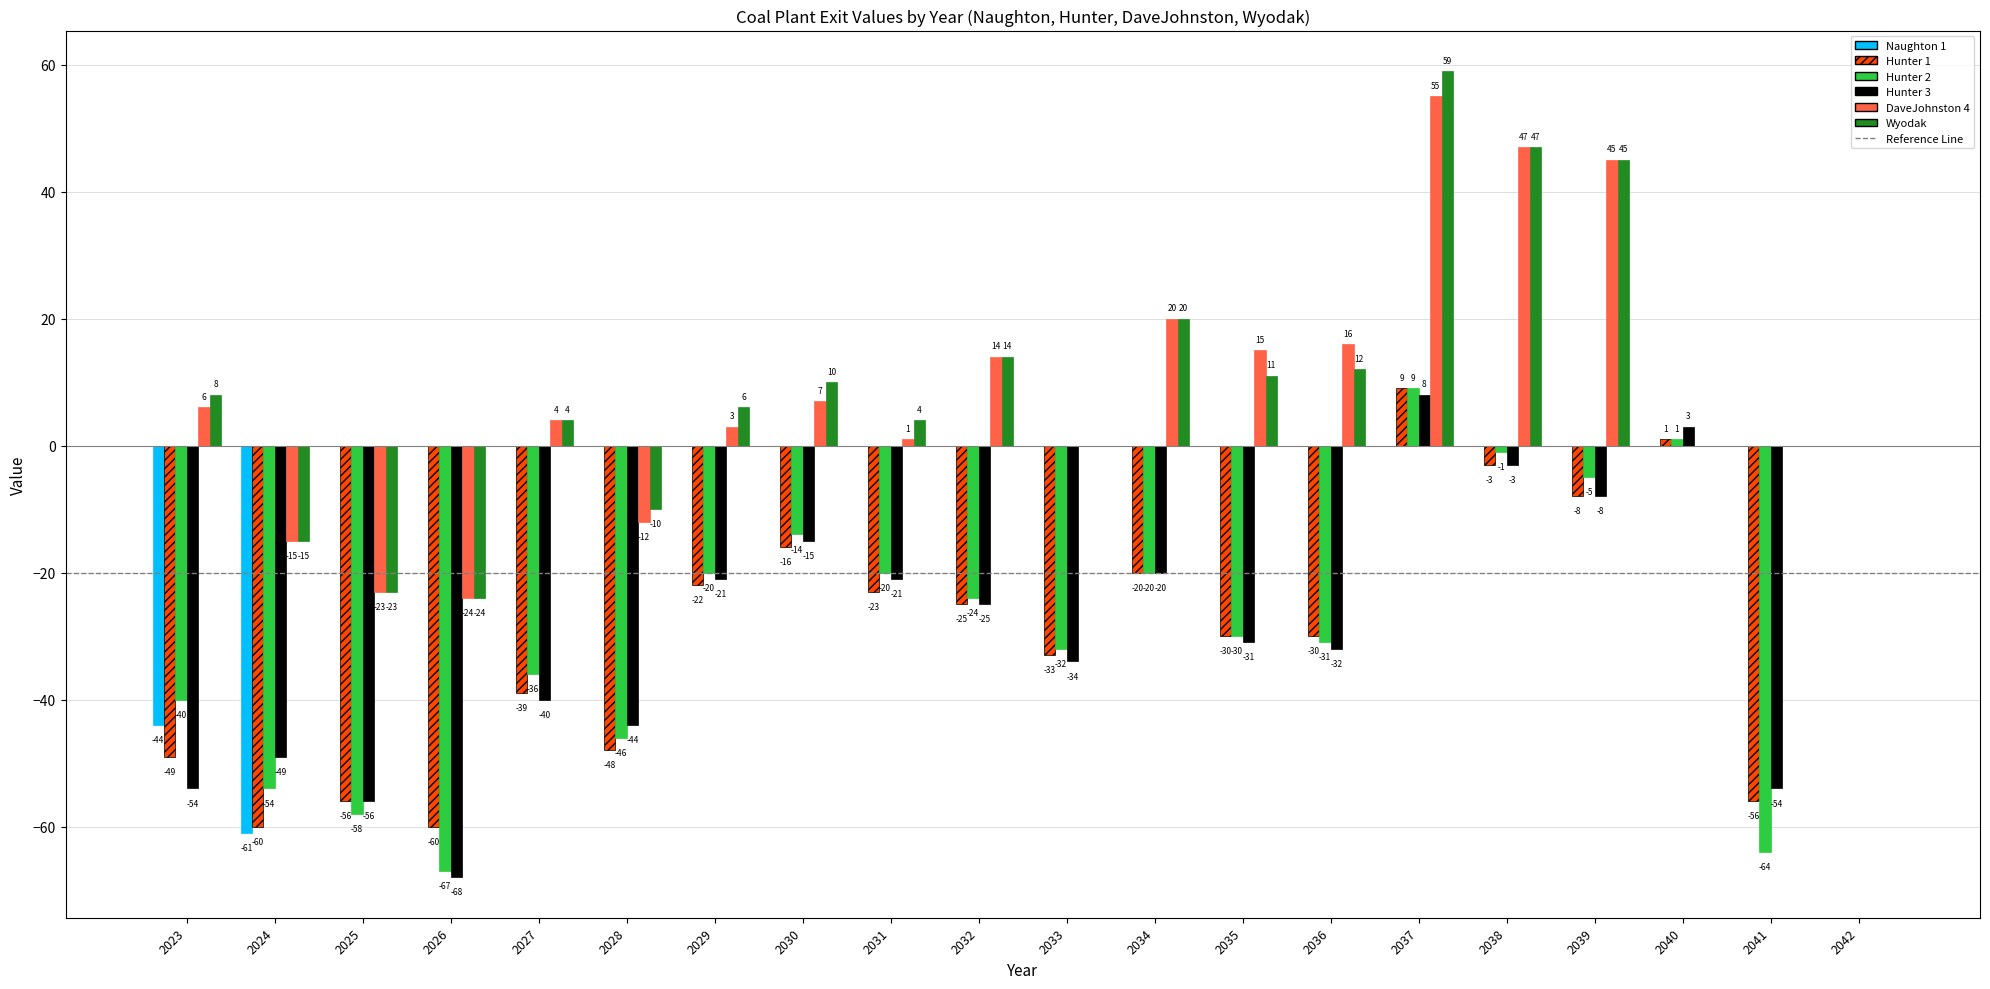

Which series has the largest total across all categories?

Wyodak